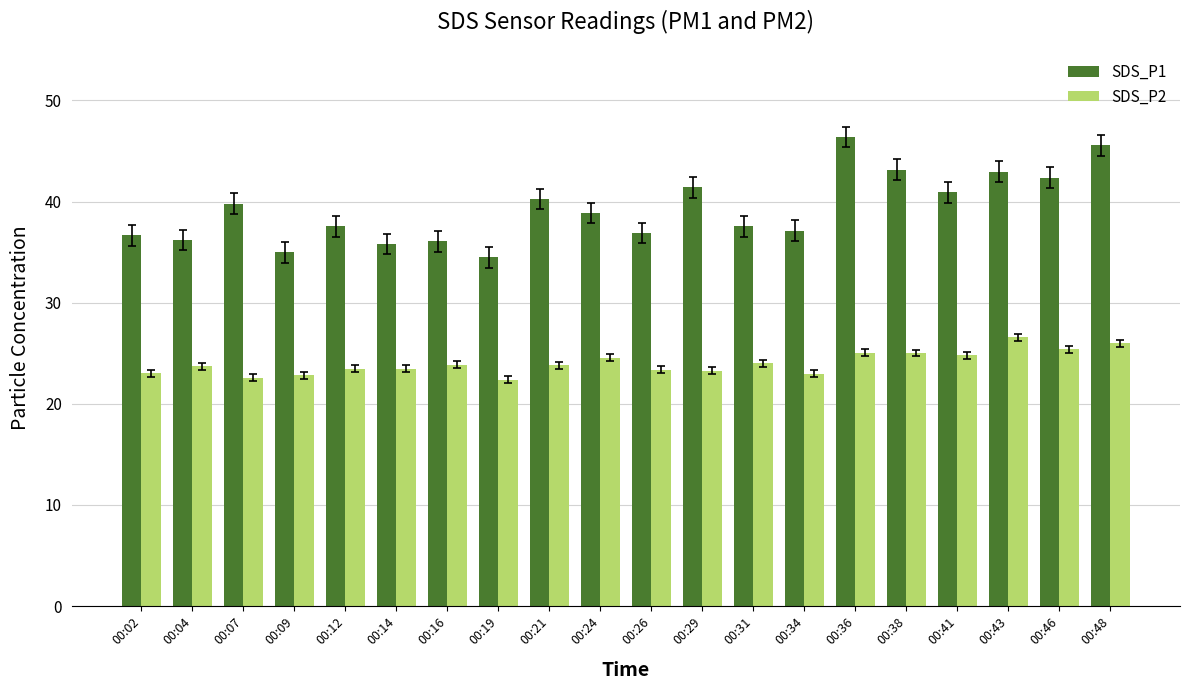

What is the average value of the SDS_P2 series?

24.0